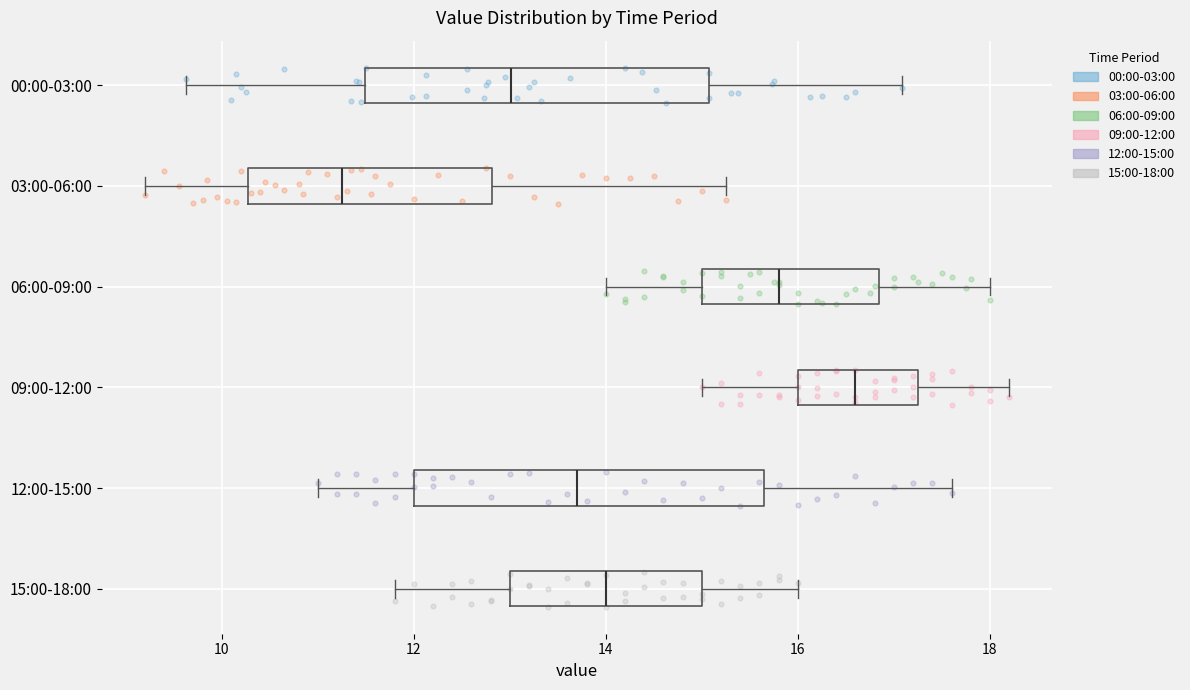

Reading bottom to top, transcribe this box plot: for each box, give where its median line is, the range the box spans, and where its two whiskers end, as read against the x-axis. The values are not printed on the chart, so give them approximately, as read against the axis.

15:00-18:00: median 14.0, box 13.0 to 15.0, whiskers 11.8 to 16.0
12:00-15:00: median 13.8, box 12.0 to 15.6, whiskers 11.0 to 17.6
09:00-12:00: median 16.6, box 16.0 to 17.2, whiskers 15.0 to 18.2
06:00-09:00: median 15.8, box 15.0 to 16.8, whiskers 14.0 to 18.0
03:00-06:00: median 11.2, box 10.2 to 12.8, whiskers 9.2 to 15.2
00:00-03:00: median 13.0, box 11.4 to 15.0, whiskers 9.6 to 17.0